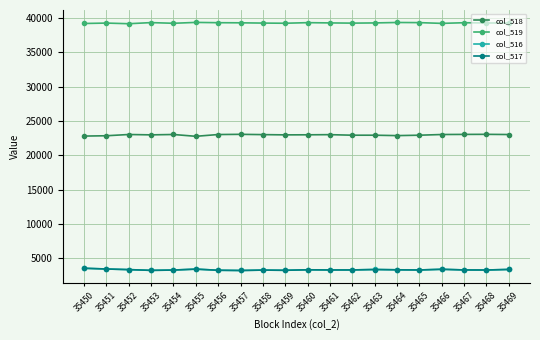

What is the sum of all col_518 values?

459194